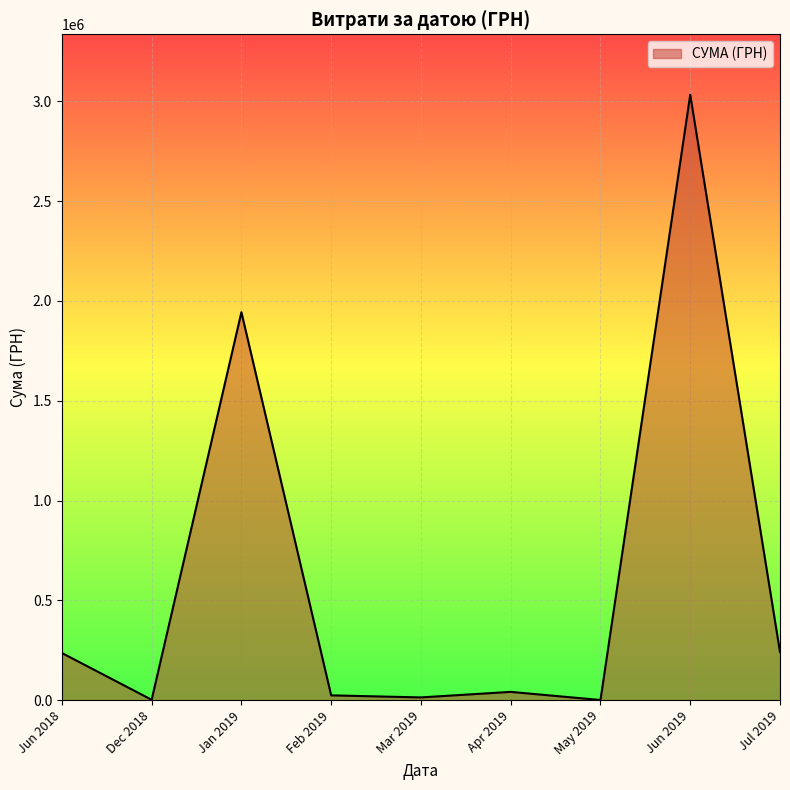

The value at Jan 2019 is 2898586.9. True or false?

False